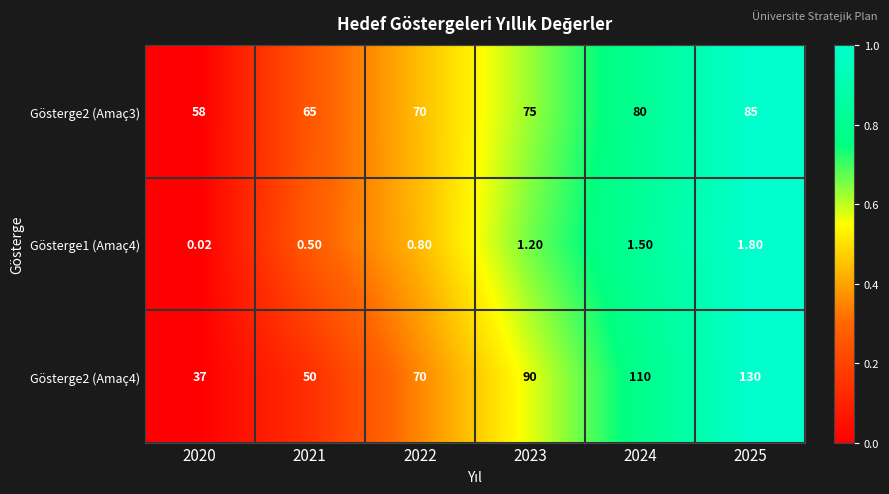

Is the value of Gösterge1 (Amaç4) at 2024 greater than the value of Gösterge2 (Amaç4) at 2022?

No